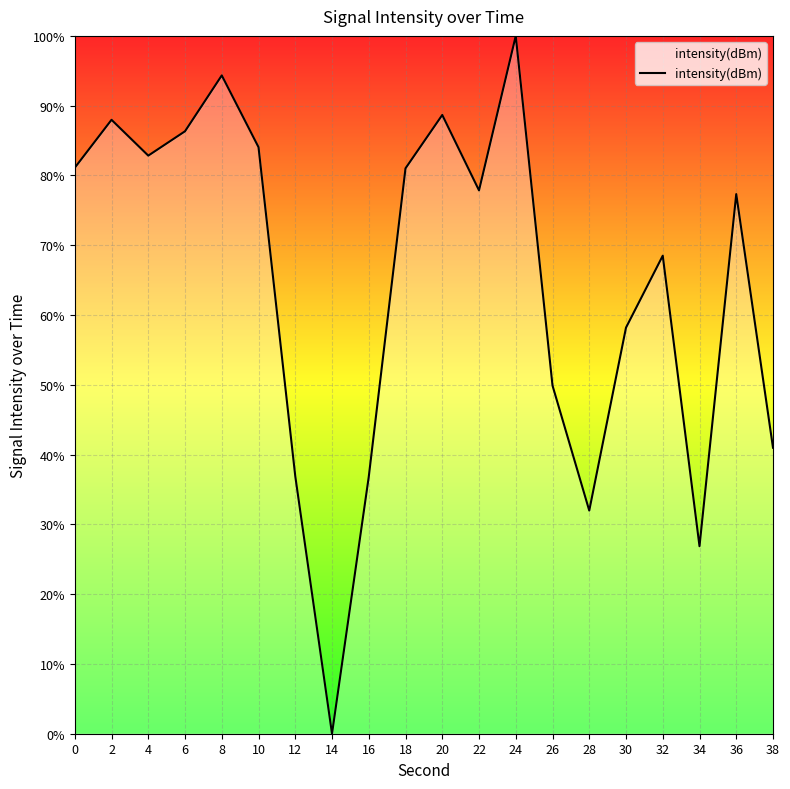

What is the change in value from 14 to 38?

+41.0